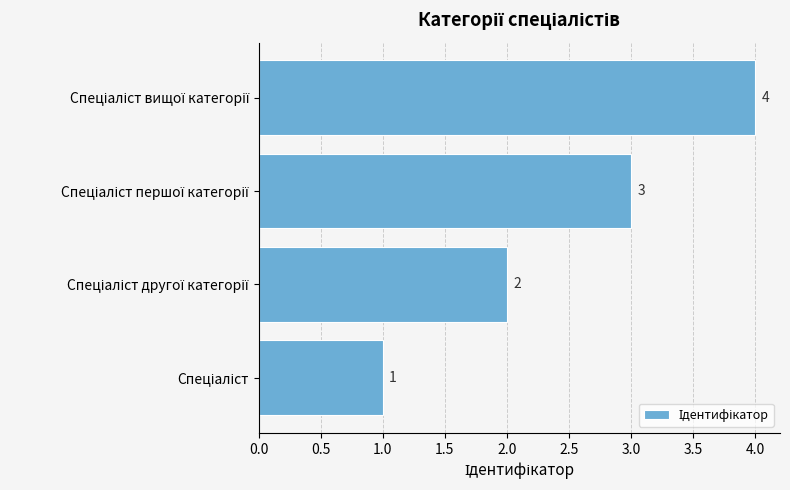

What is the difference between the maximum and minimum values?

3